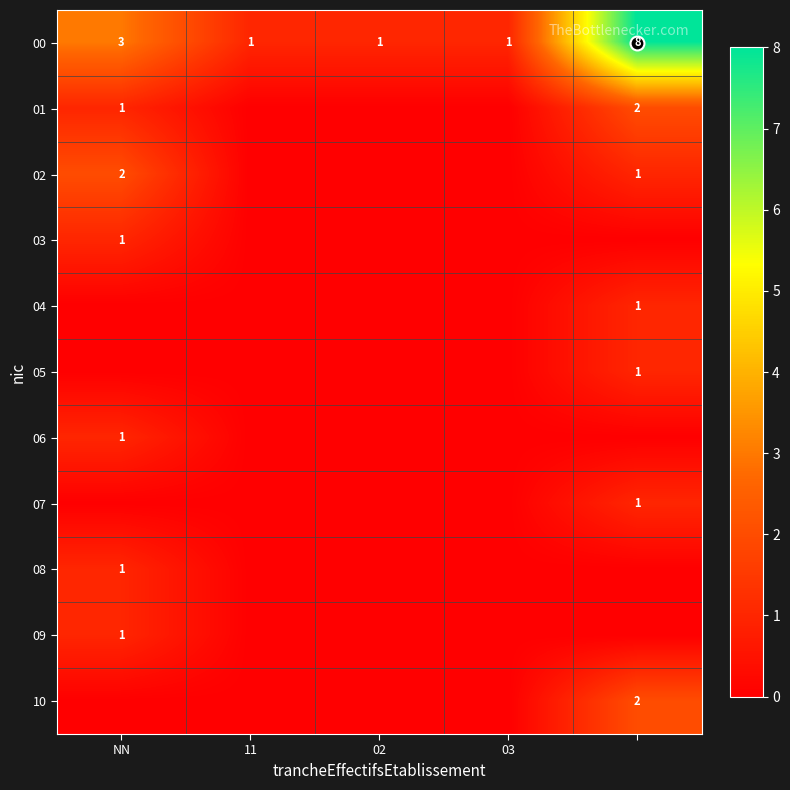

At how many categories does at least one series exceed 0?

5